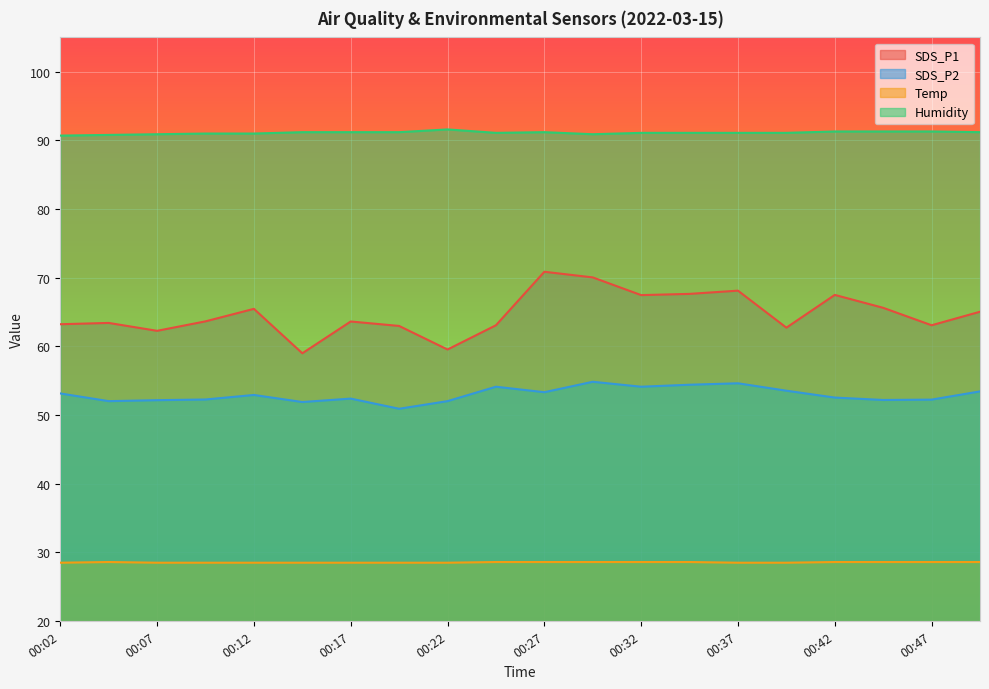

Reading right to left, list all the values displayed in this chart.

SDS_P1: 65.0	63.1	65.6	67.5	62.7	68.1	67.7	67.5	70.0	70.9	63.1	59.5	63.0	63.6	59.0	65.5	63.6	62.3	63.4	63.2
SDS_P2: 53.5	52.2	52.2	52.5	53.5	54.6	54.4	54.1	54.9	53.3	54.1	52.0	50.9	52.4	51.9	52.9	52.3	52.2	52.0	53.1
Temp: 28.6	28.6	28.6	28.6	28.5	28.5	28.6	28.6	28.6	28.6	28.6	28.5	28.5	28.5	28.5	28.5	28.5	28.5	28.6	28.5
Humidity: 91.2	91.3	91.3	91.3	91.1	91.1	91.1	91.1	90.9	91.2	91.1	91.6	91.2	91.2	91.2	91.0	91.0	90.9	90.8	90.7